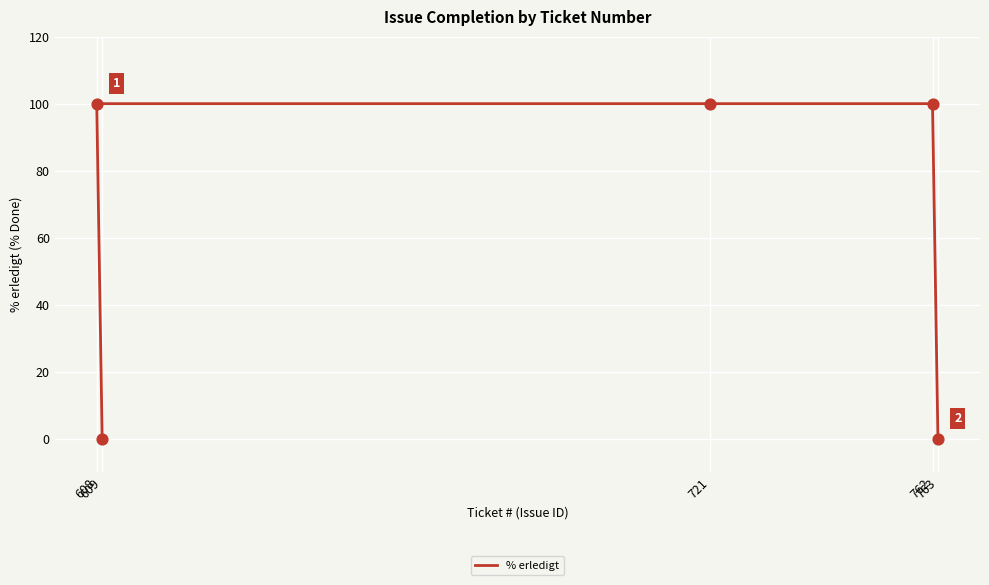

What is the change in value from 721 to 763?

-100